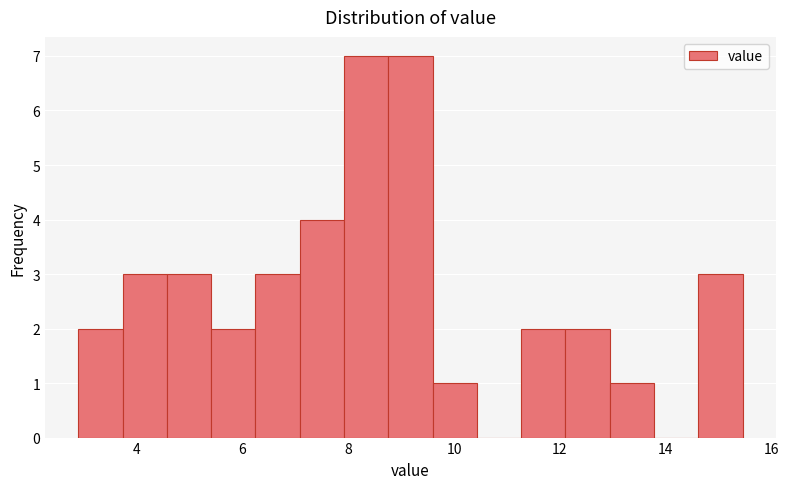

Reading left to right, transcribe this chart: for each bar, give the range it covers on the x-axis and its height. Neither the bar edges nor the heights are printed on the chart, so give them approximately, as read against the axes.

2.8 to 3.8: 2
3.8 to 4.6: 3
4.6 to 5.4: 3
5.4 to 6.2: 2
6.2 to 7.0: 3
7.0 to 8.0: 4
8.0 to 8.8: 7
8.8 to 9.6: 7
9.6 to 10.4: 1
10.4 to 11.2: 0
11.2 to 12.2: 2
12.2 to 13.0: 2
13.0 to 13.8: 1
13.8 to 14.6: 0
14.6 to 15.4: 3